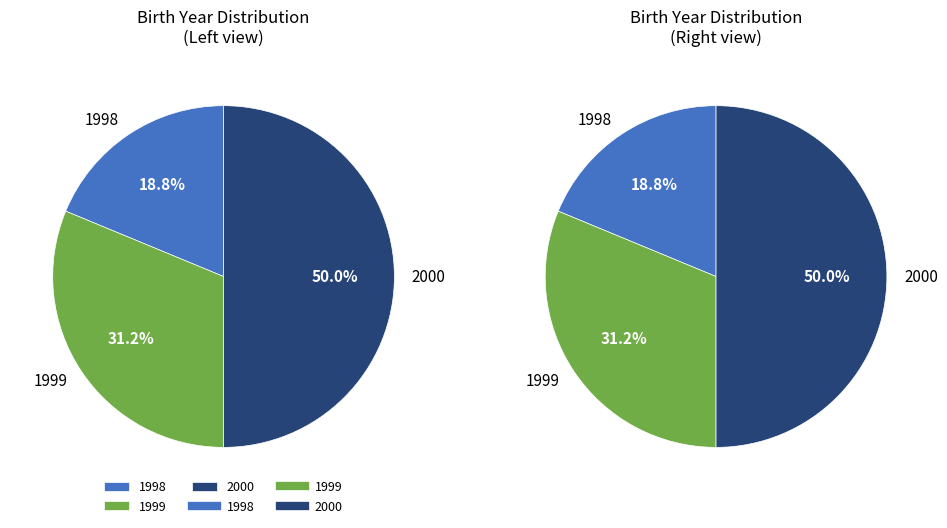

Is there any slice that represents more than half of the pie?

No